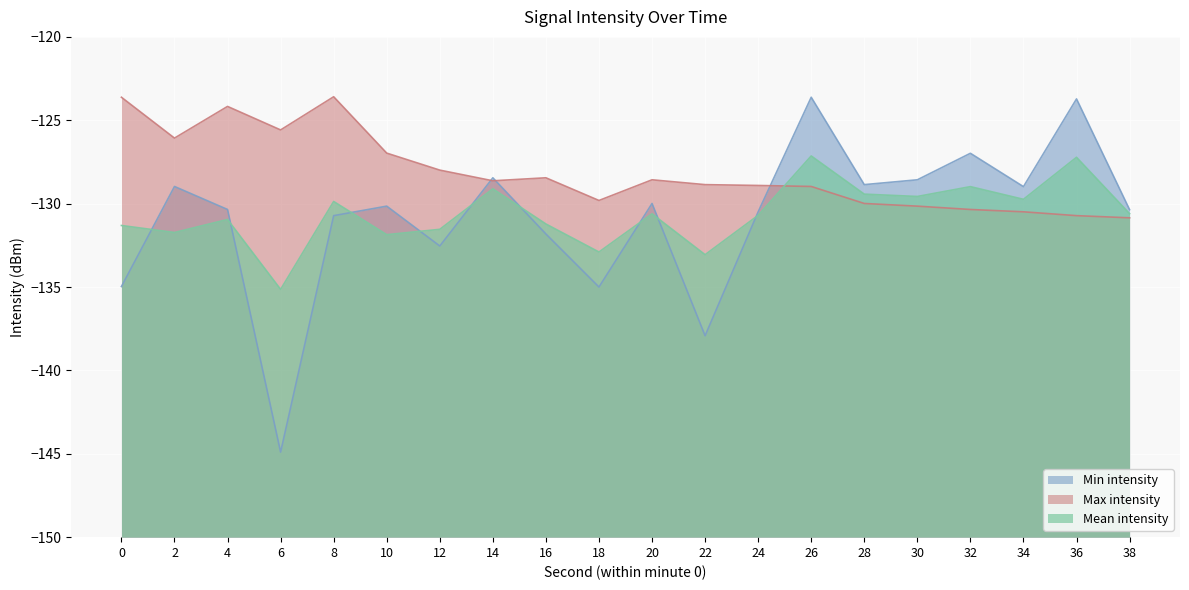

Rank the series at 8 from highest to lowest value.

Max intensity, Mean intensity, Min intensity